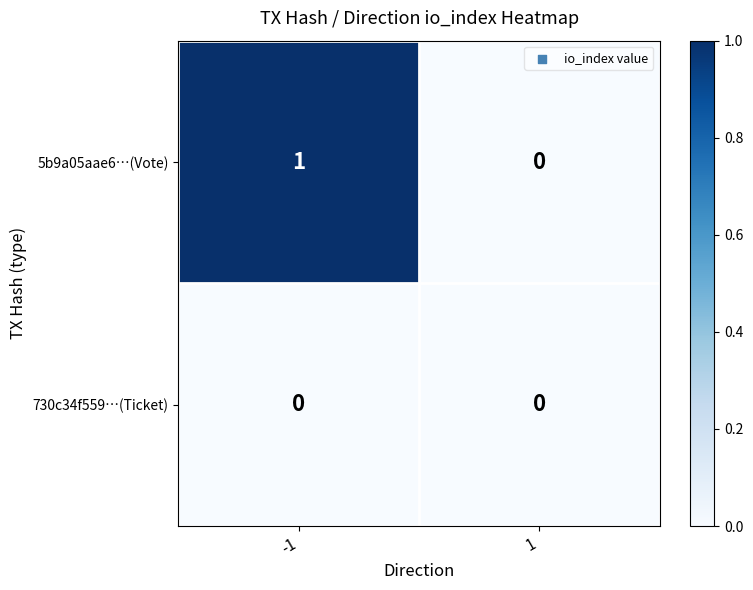

At which category is the sum across all series the highest?

-1